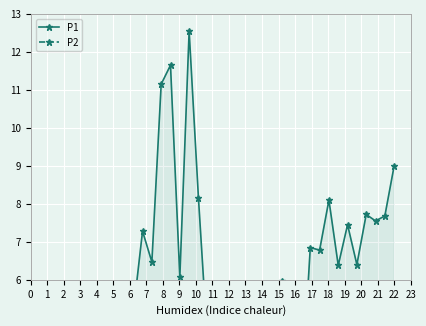

What is the minimum value for P2?

0.7